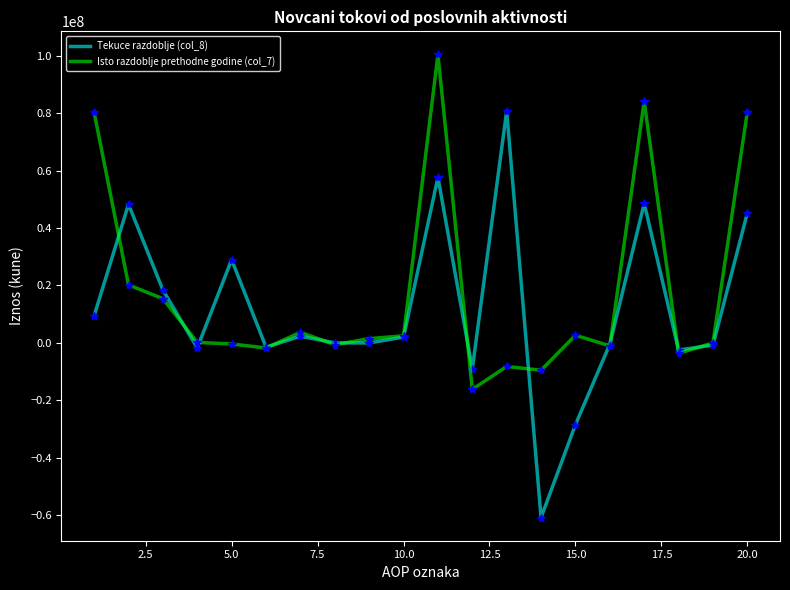

Which series has the widest spread of values?

Tekuce razdoblje (col_8)